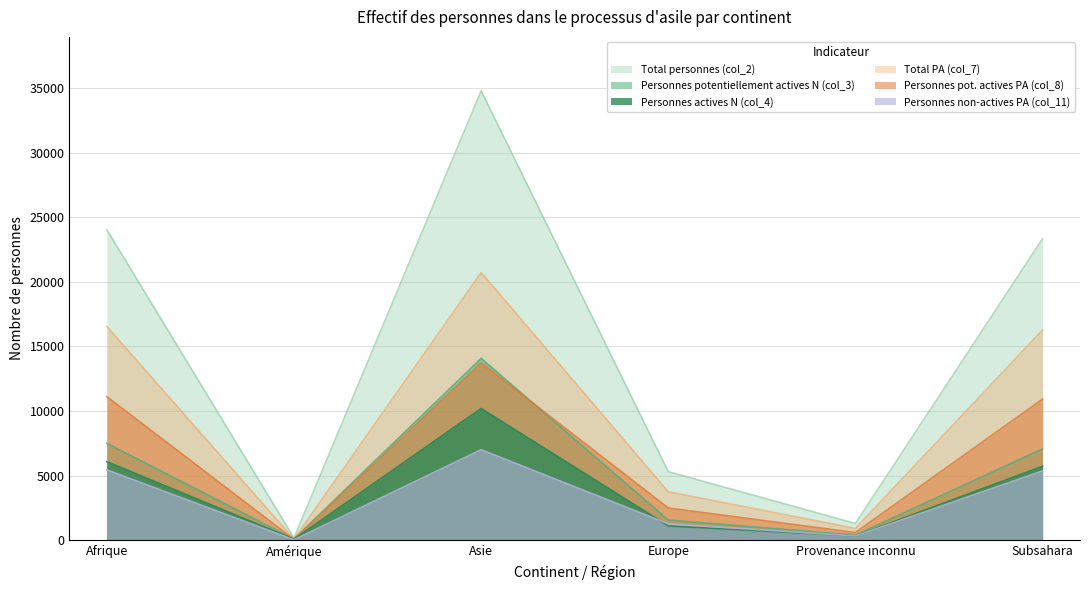

True or false: Total personnes (col_2) and Total PA (col_7) intersect in this chart.

False